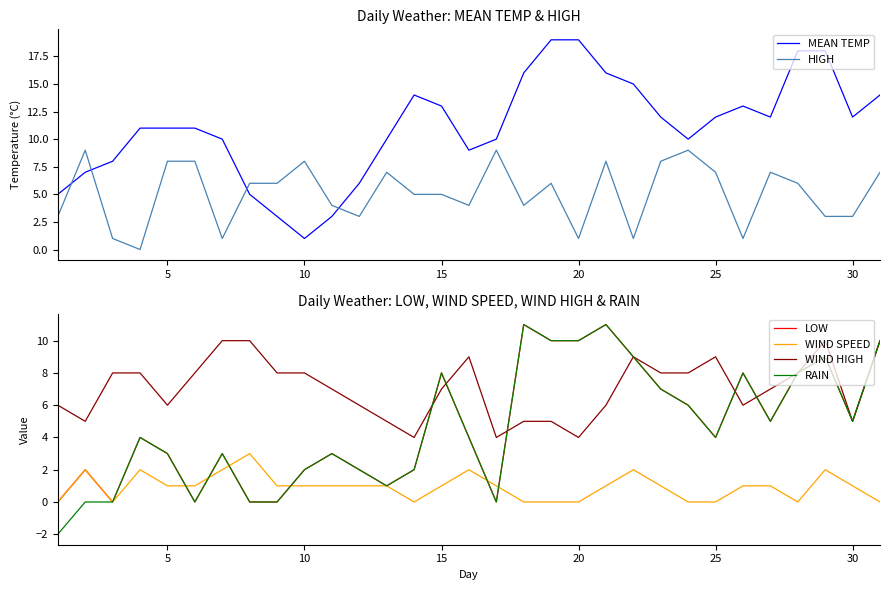

The value of WIND HIGH at 20 is 2. True or false?

False